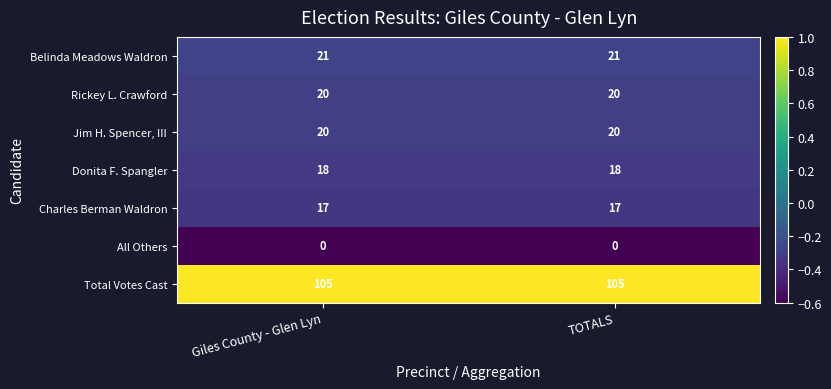

Reading right to left, transcribe all the data shown in this chart.

Belinda Meadows Waldron: TOTALS=21	Giles County - Glen Lyn=21
Rickey L. Crawford: TOTALS=20	Giles County - Glen Lyn=20
Jim H. Spencer, III: TOTALS=20	Giles County - Glen Lyn=20
Donita F. Spangler: TOTALS=18	Giles County - Glen Lyn=18
Charles Berman Waldron: TOTALS=17	Giles County - Glen Lyn=17
All Others: TOTALS=0	Giles County - Glen Lyn=0
Total Votes Cast: TOTALS=105	Giles County - Glen Lyn=105